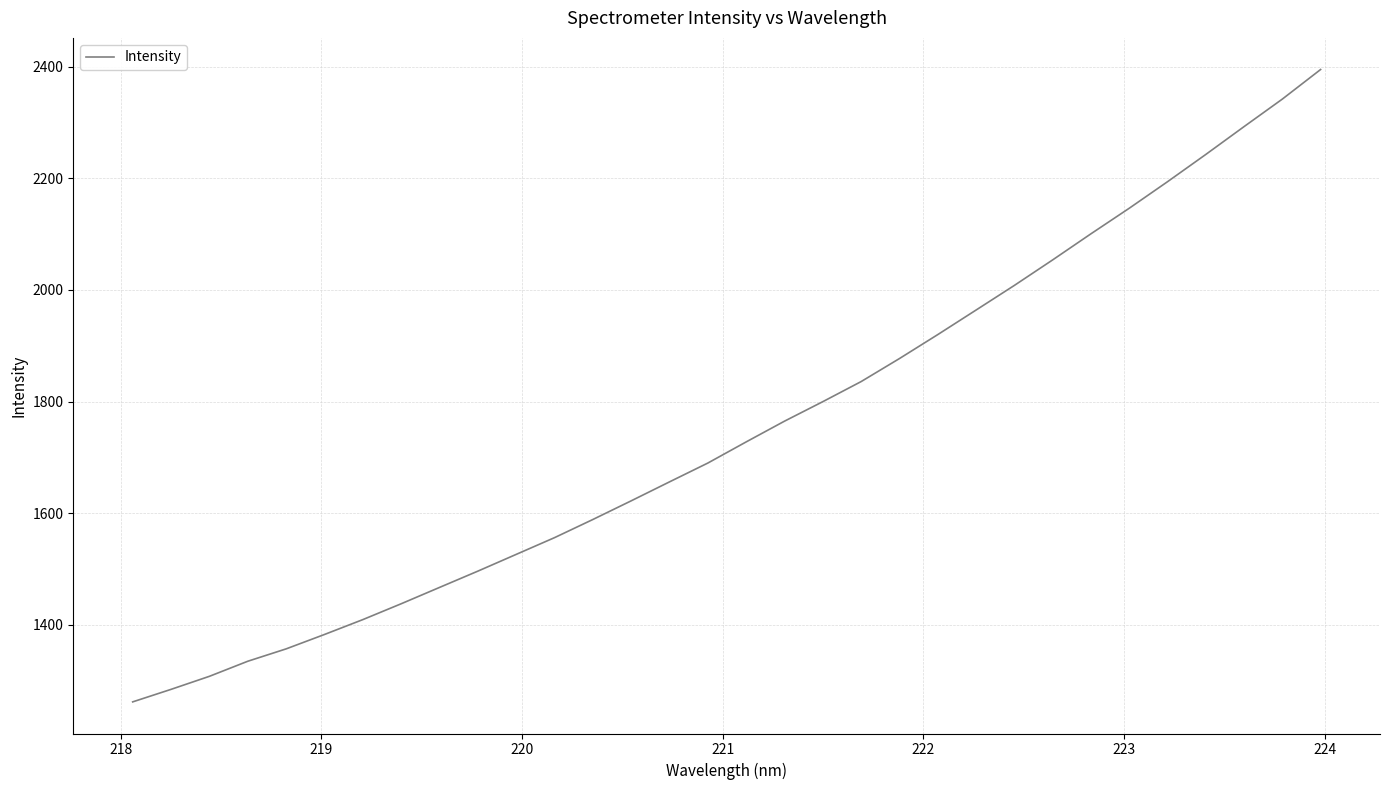

What is the maximum value shown in the chart?

2395.0